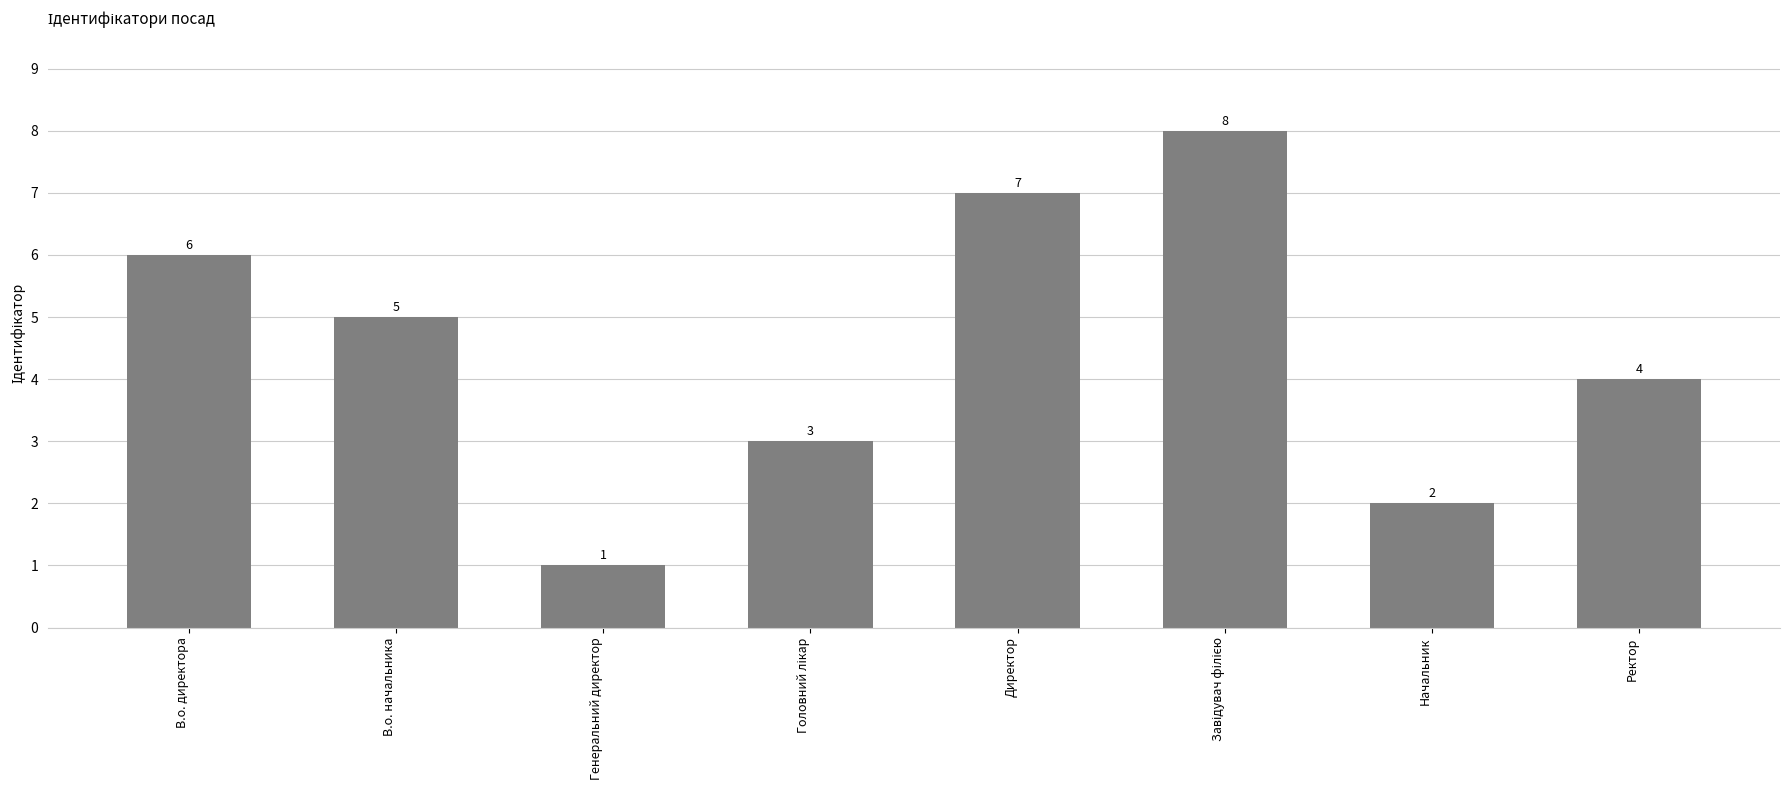

At which category does the chart reach its minimum across all series?

Генеральний директор